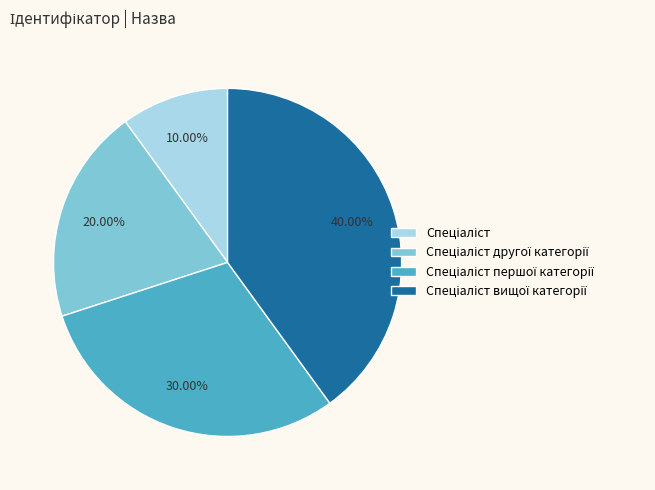

Is there a majority slice in this chart?

No